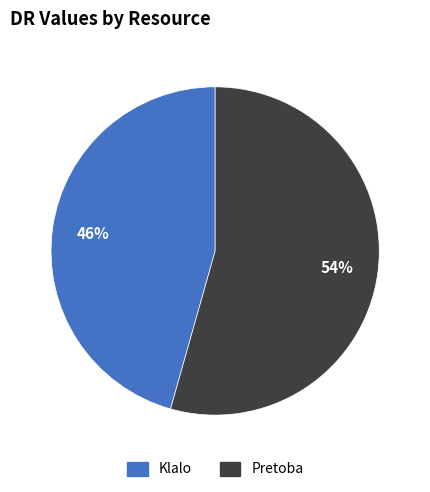

Rank the categories by value from highest to lowest.

Pretoba, Klalo